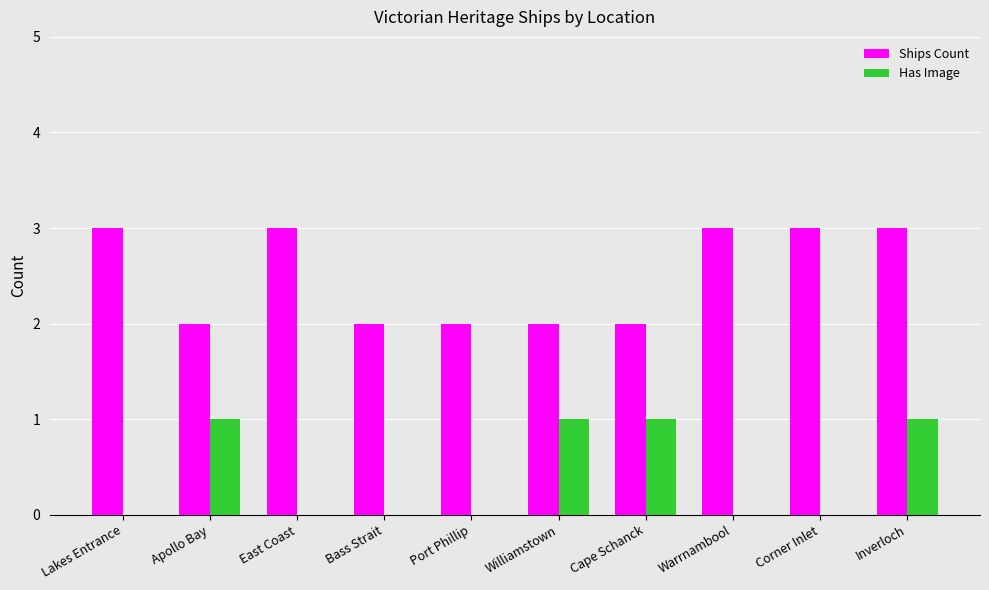

What is the sum of all Ships Count values?

25